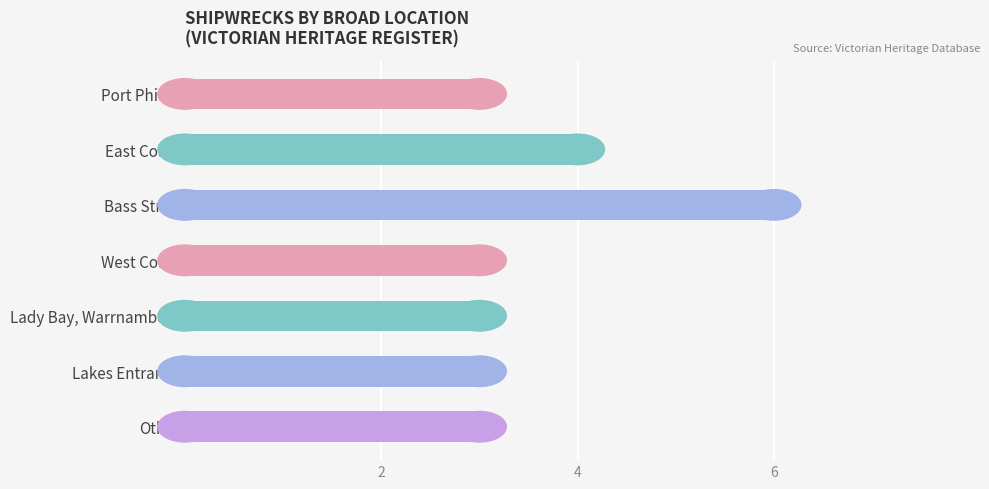

Which has a higher value, Lady Bay, Warrnambool or East Coast?

East Coast